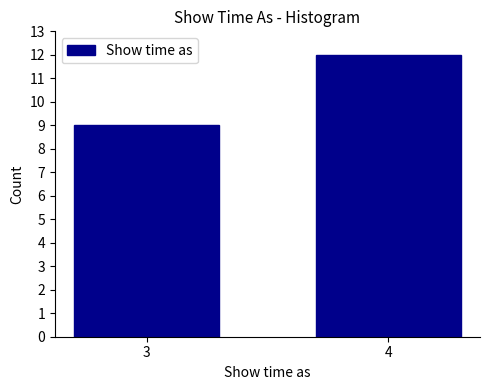

Reading left to right, list all the values displayed in this chart.

9	12